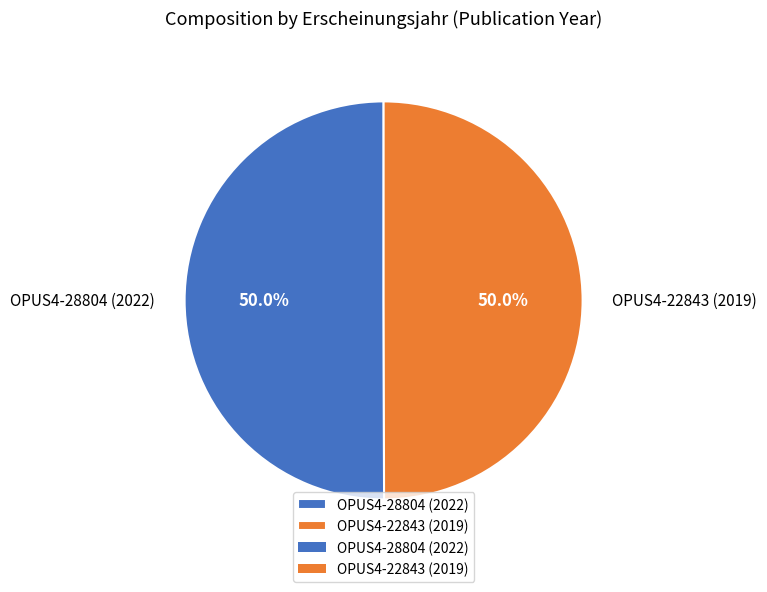

Approximately how many times larger is the value at OPUS4-28804 (2022) compared to OPUS4-22843 (2019)?

1.0